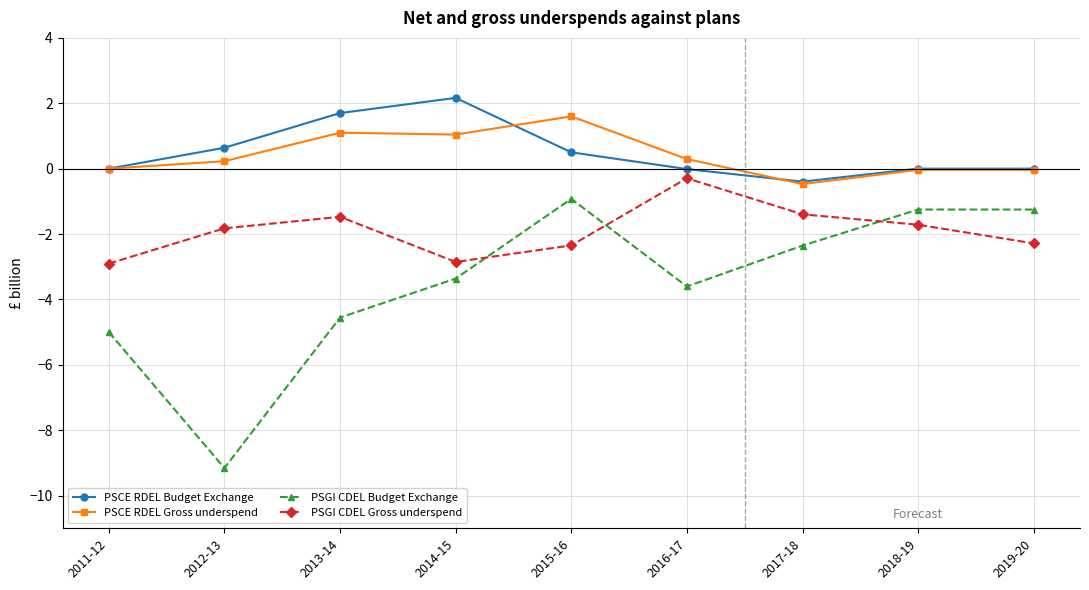

What is the label of the 9th point from the right?

2011-12